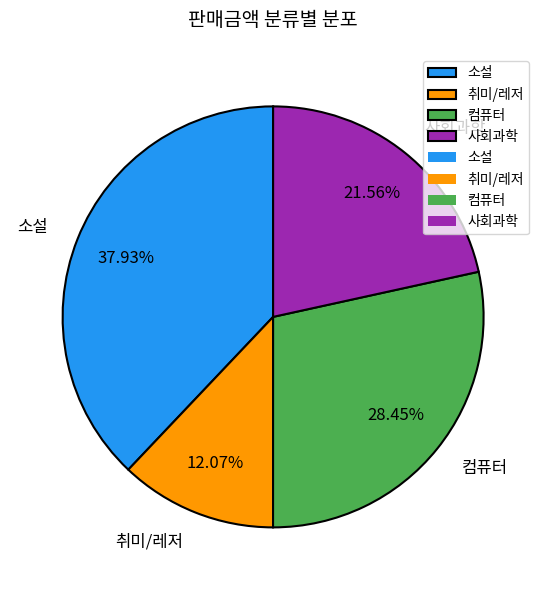

What is the ratio of the value at 사회과학 to the value at 소설?

0.6